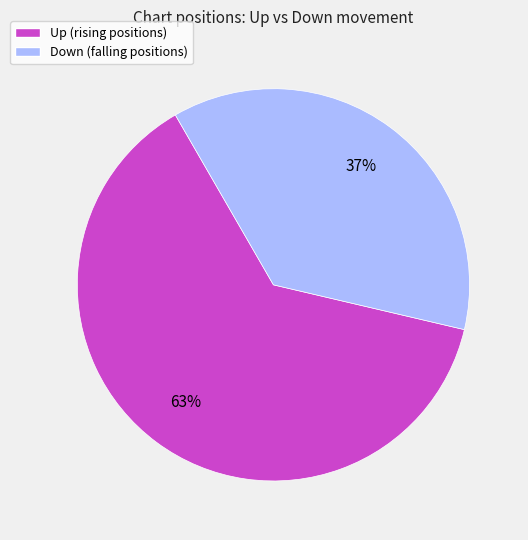

To the nearest percent, what is the average slice percentage?

50%